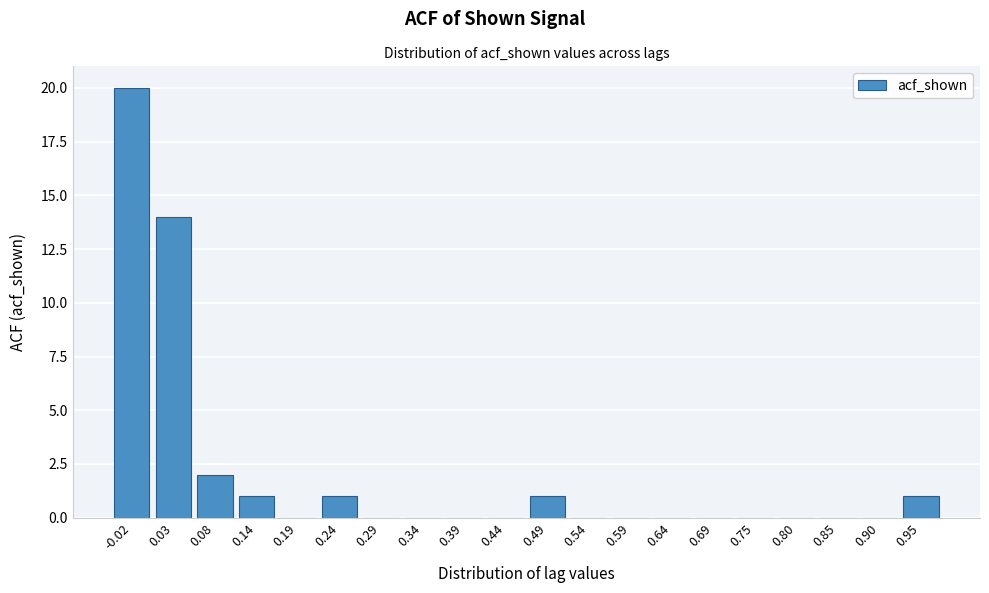

Reading left to right, extract all data points from this chart.

-0.02=20	0.03=14	0.08=2	0.14=1	0.19=0	0.24=1	0.29=0	0.34=0	0.39=0	0.44=0	0.49=1	0.54=0	0.59=0	0.64=0	0.69=0	0.75=0	0.80=0	0.85=0	0.90=0	0.95=1